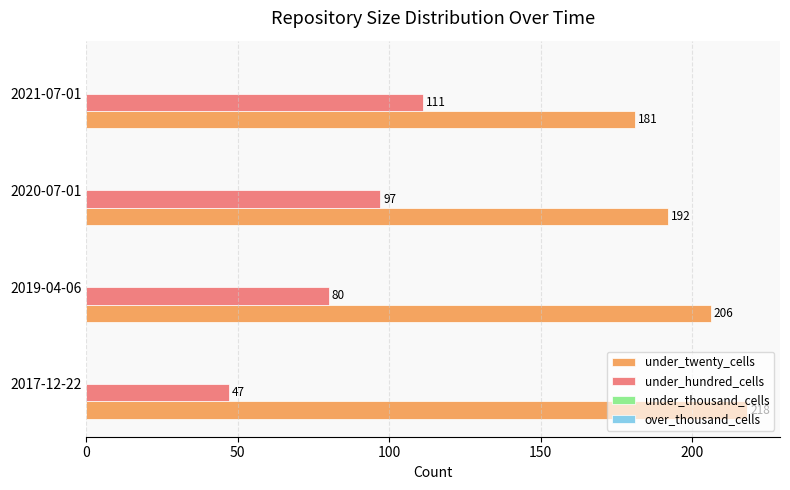

Read the under_twenty_cells value at 2017-12-22, to the nearest 5.

220